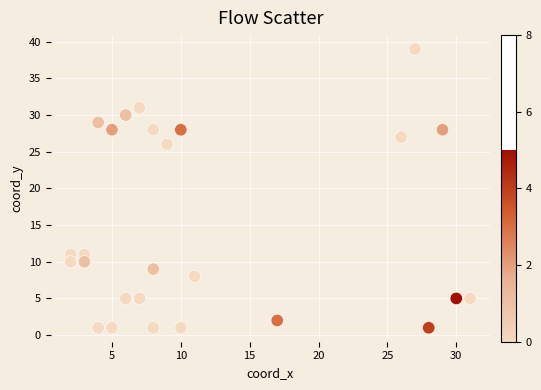

What is the range of Y values (max minus min)?

38